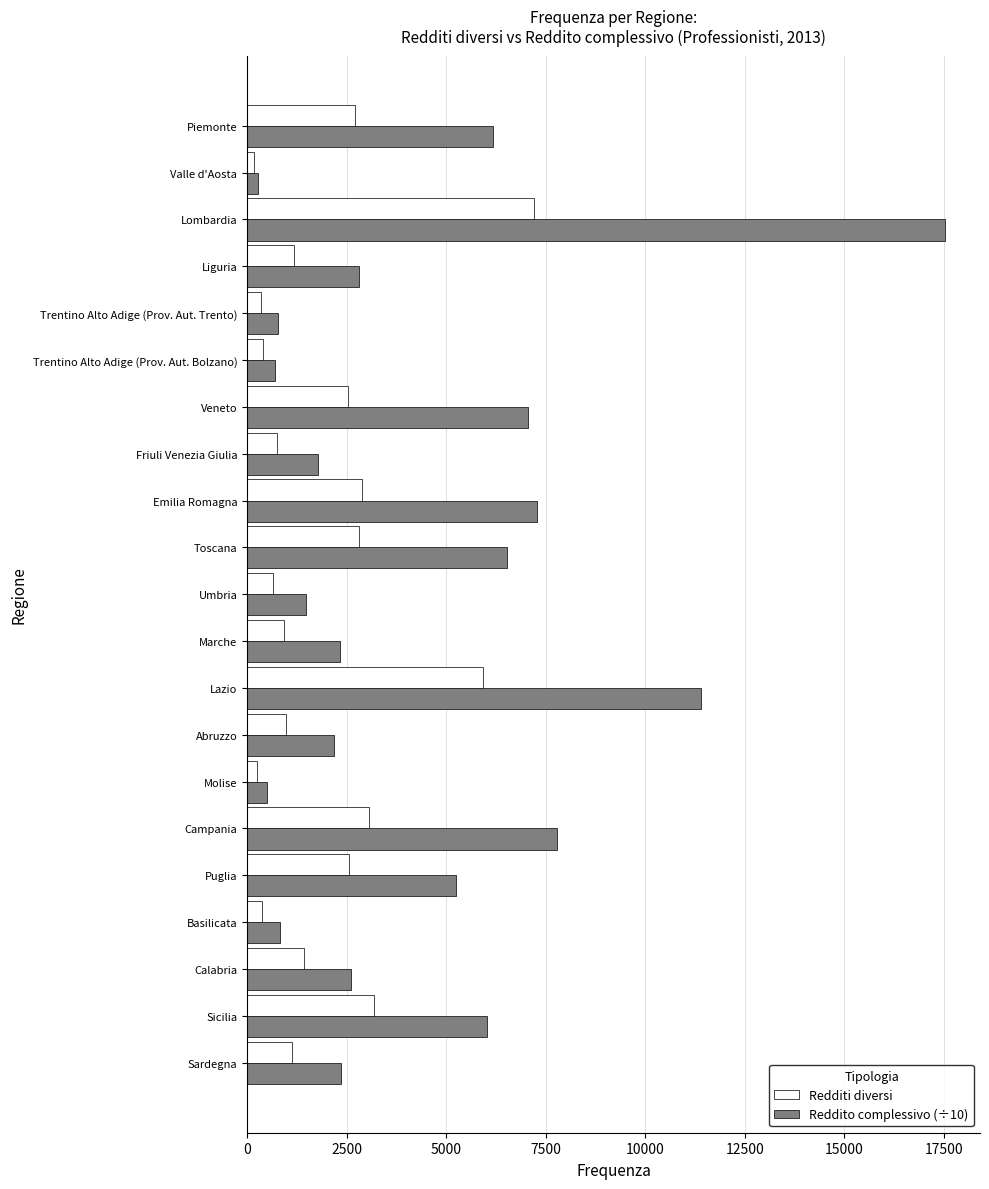

What is the difference between the highest and lowest values at Toscana?

3724.9